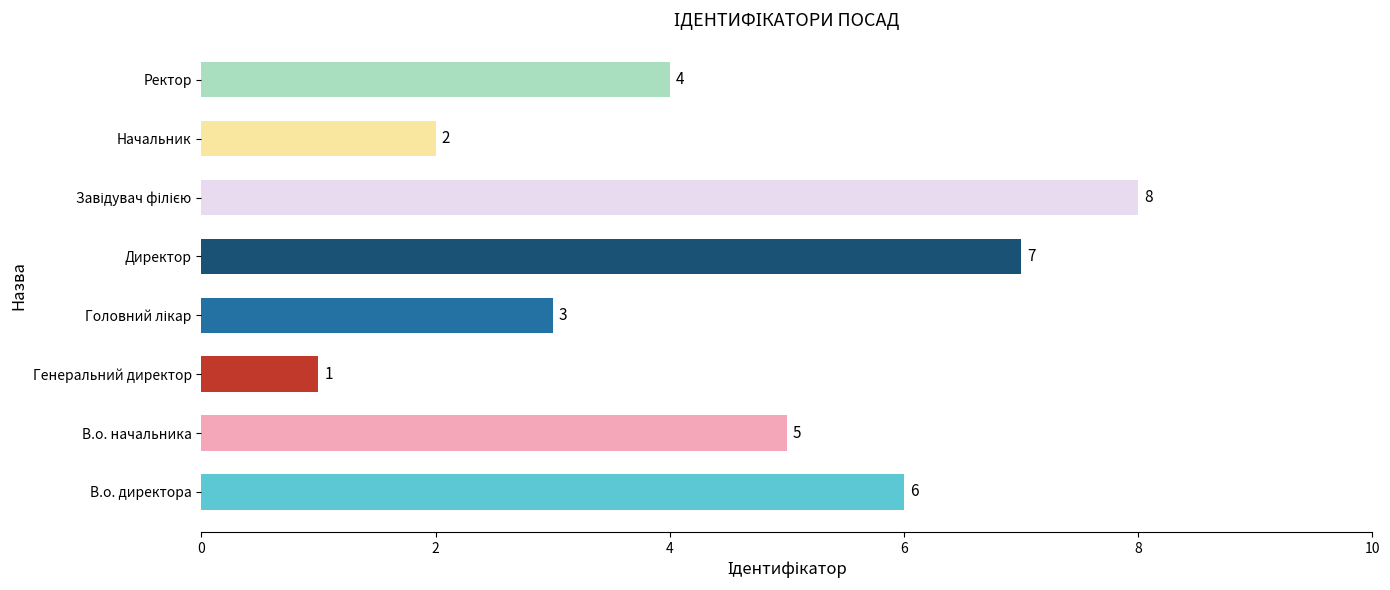

What is the maximum value shown in the chart?

8